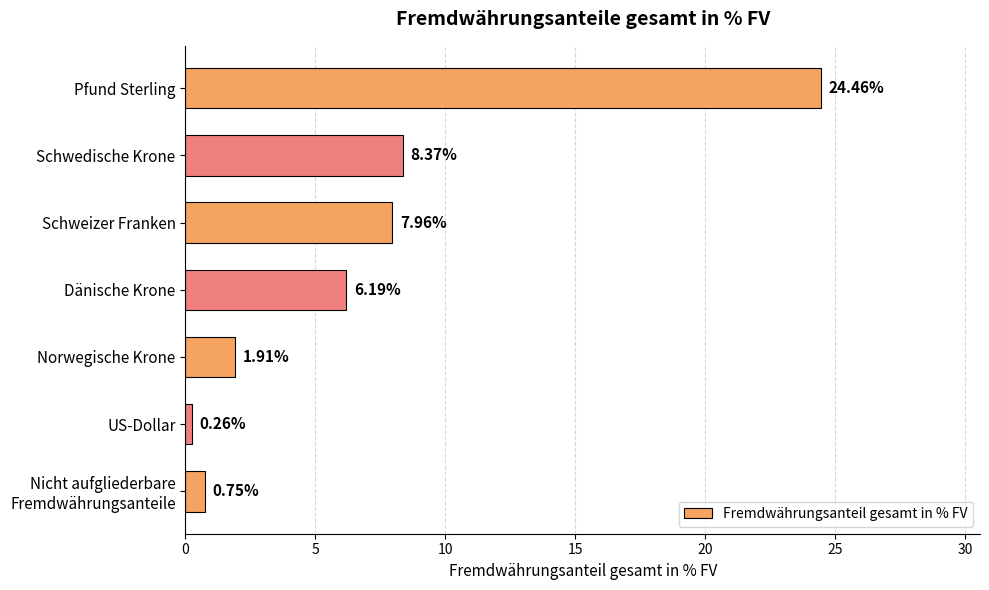

What is the difference between the second highest and second lowest values?

7.6